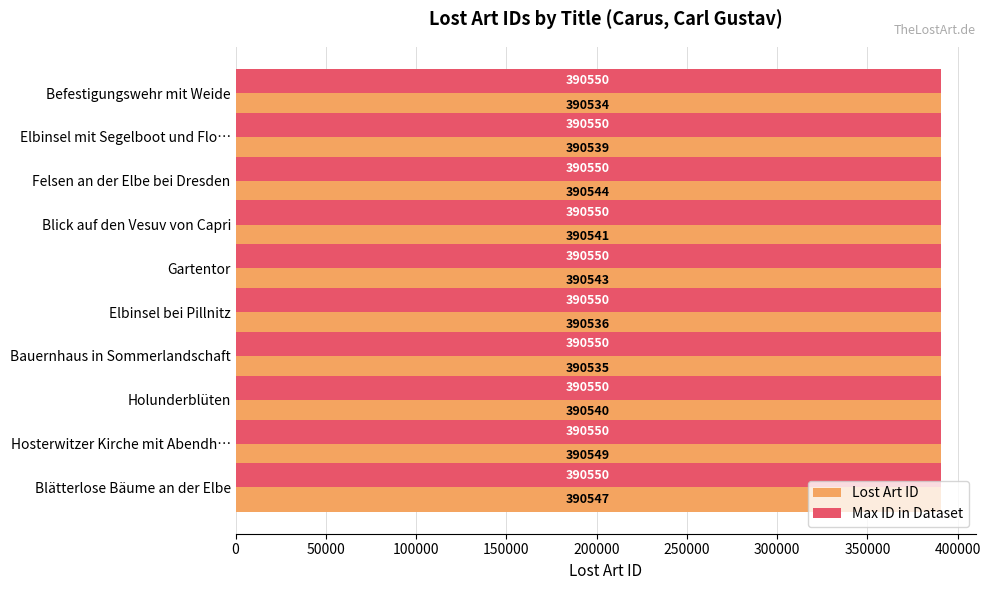

Which series has the widest spread of values?

Lost Art ID